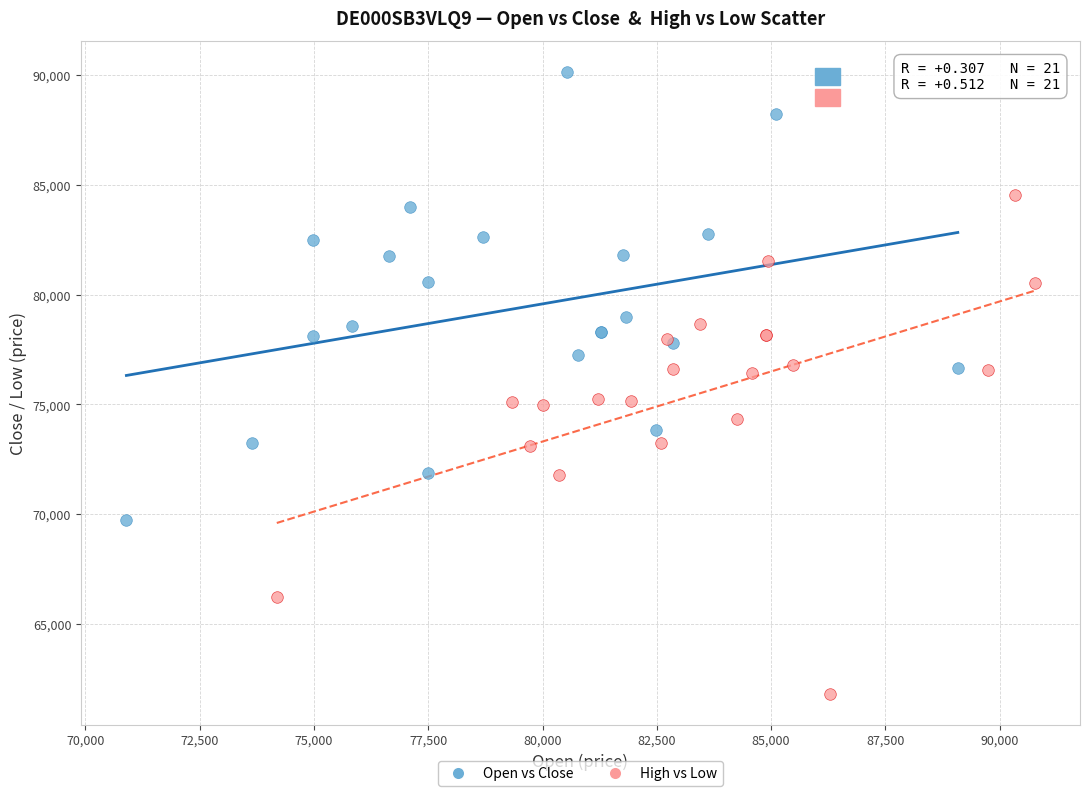

Which series contains the lowest Y value?

High vs Low